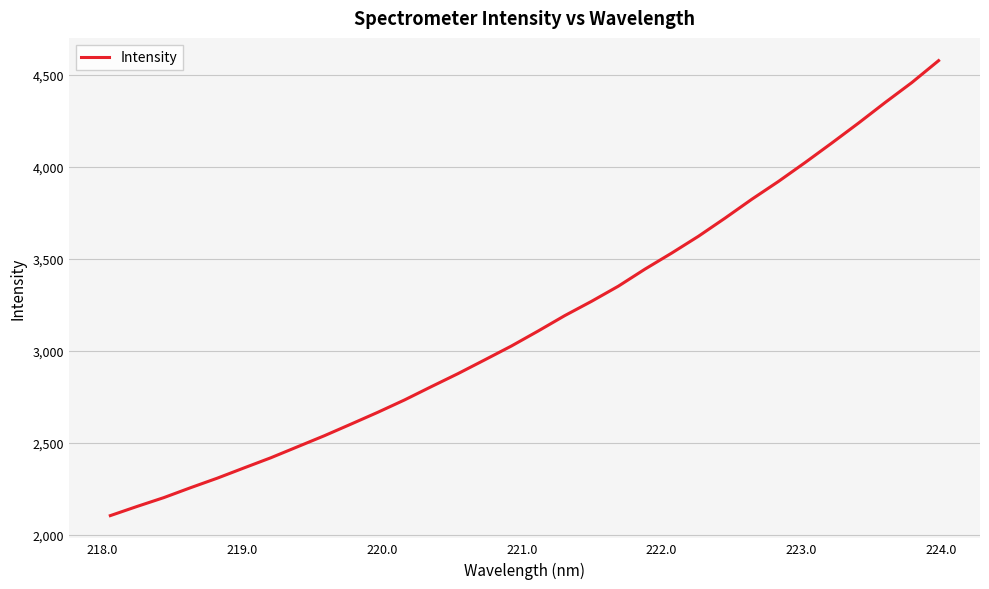

What is the minimum value shown in the chart?

2103.7